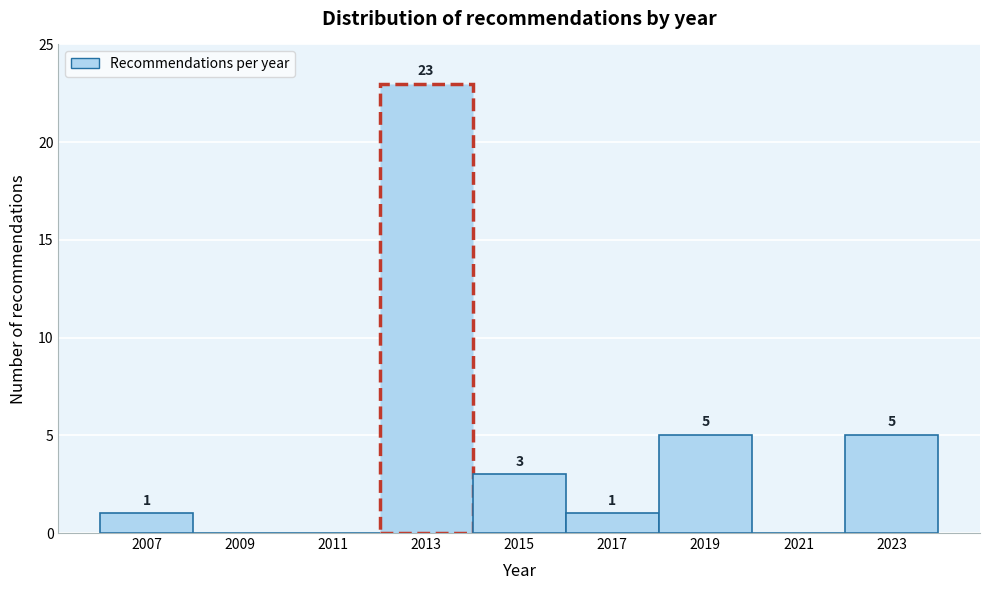

Which range on the x-axis has the tallest bar?

2012 to 2014